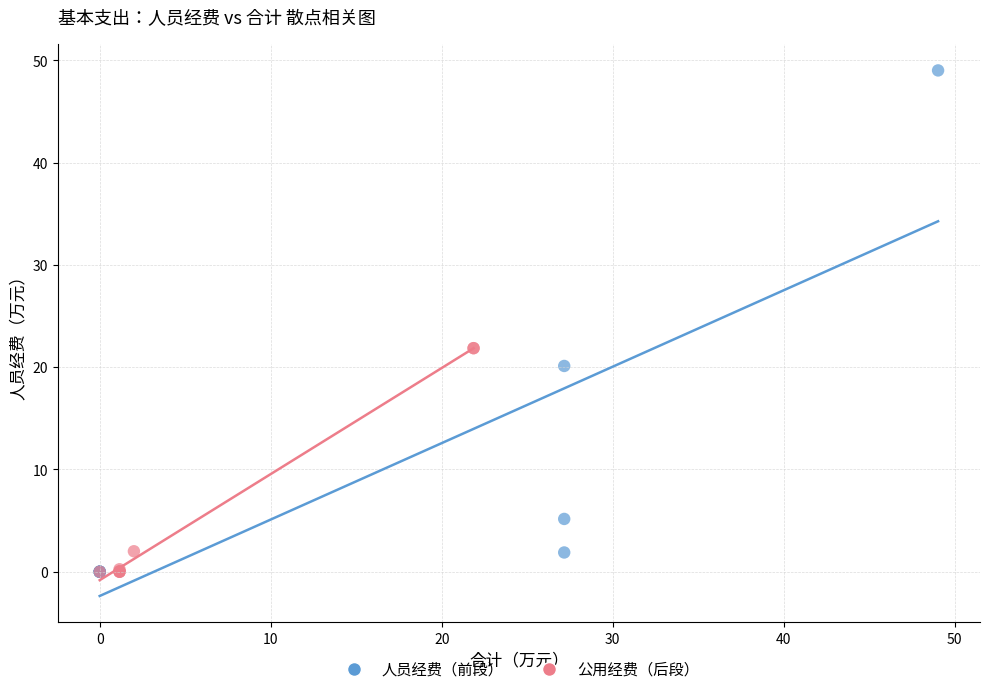

Which series contains the highest Y value?

人员经费（前段）